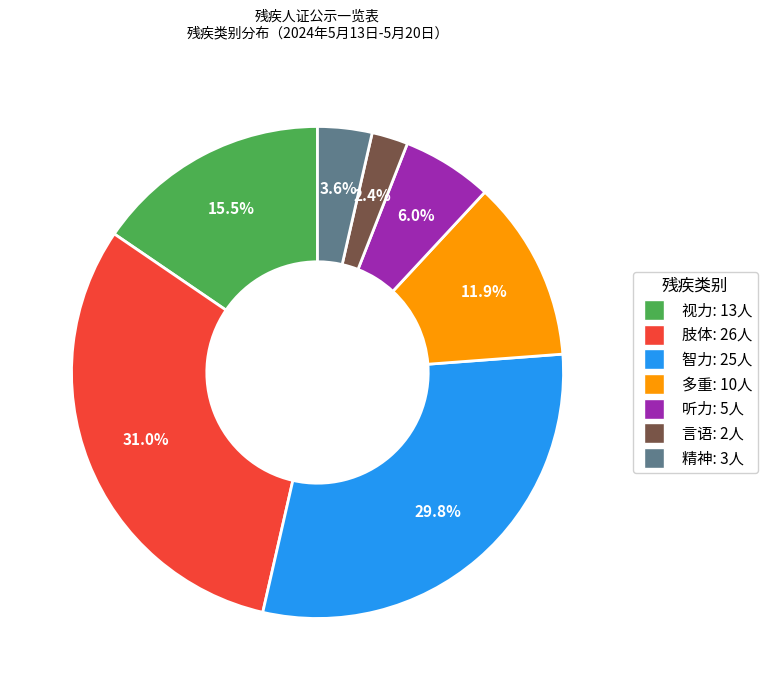

Combined, what portion of the pie is 智力 and 听力?

35.7%